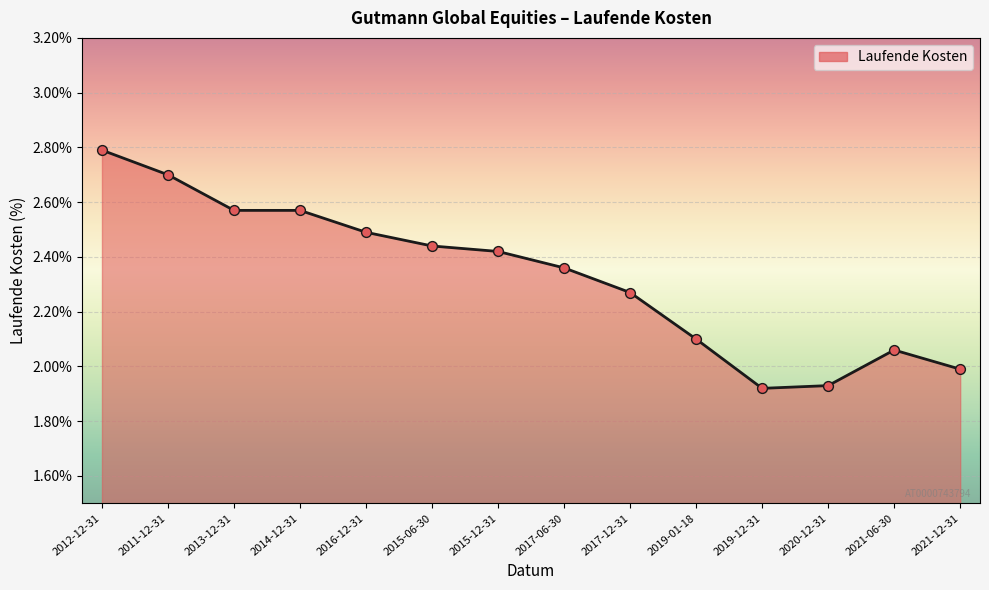

What is the change in value from 2012-12-31 to 2016-12-31?

-0.3